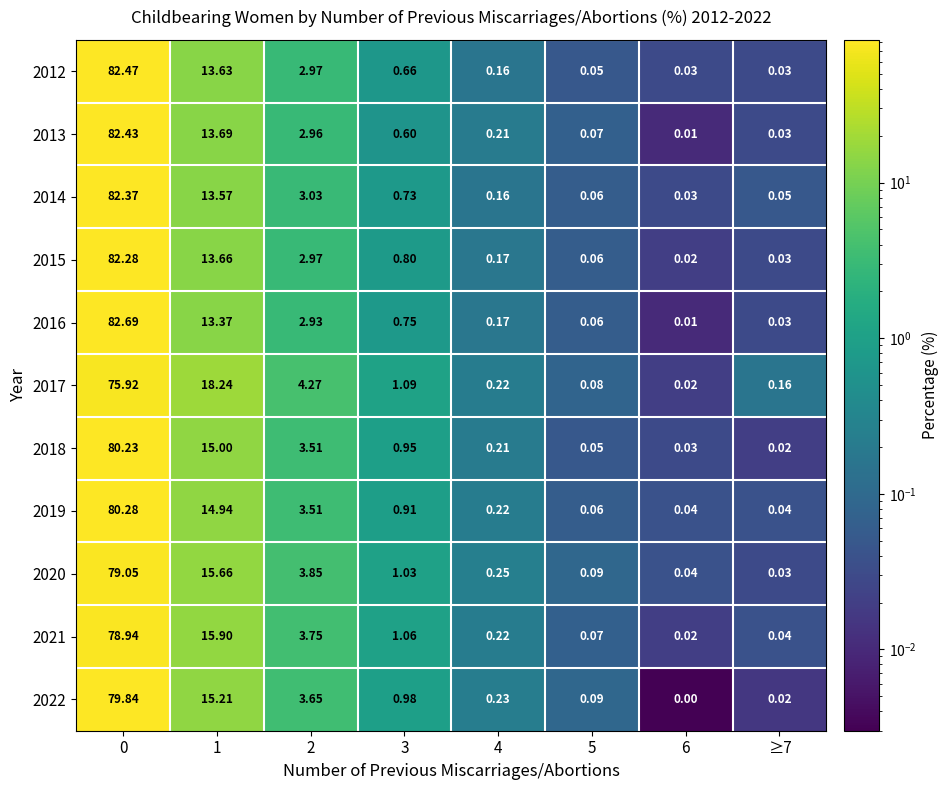

Is the value of 2020 at 6 greater than the value of 2021 at 3?

No